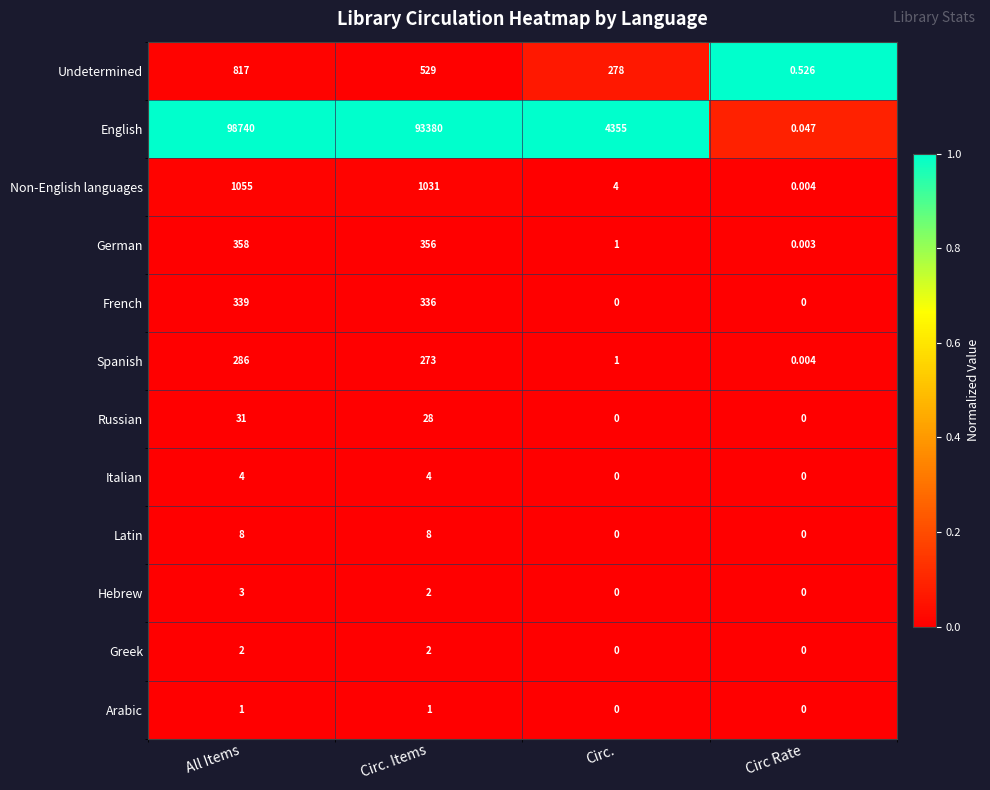

Between All Items and Circ., which series saw the biggest shift?

English